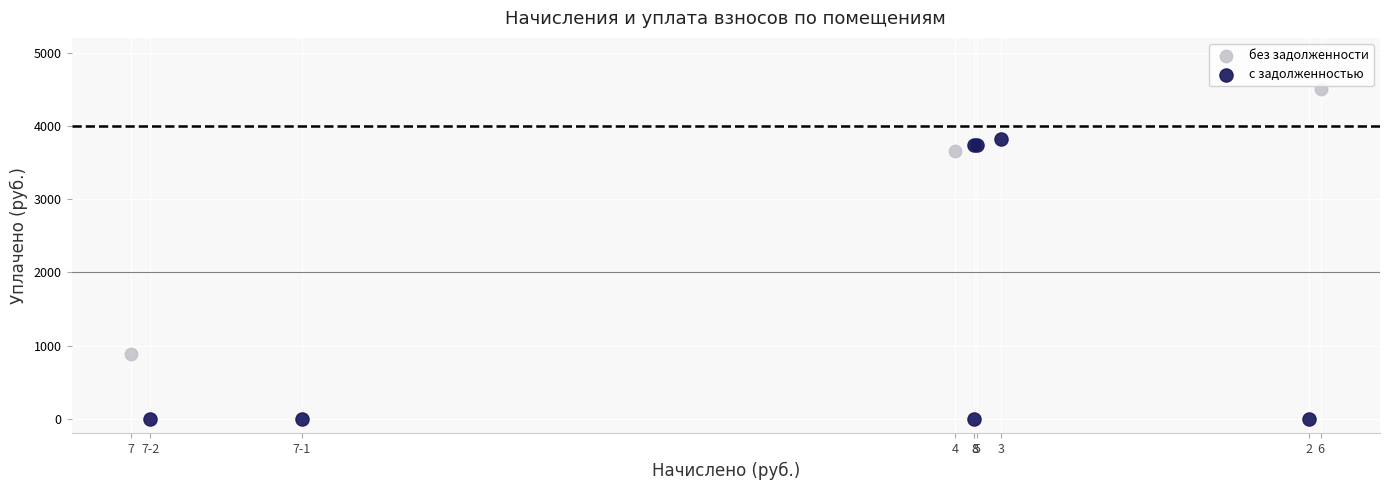

Which series has the widest spread of Y values?

с задолженностью